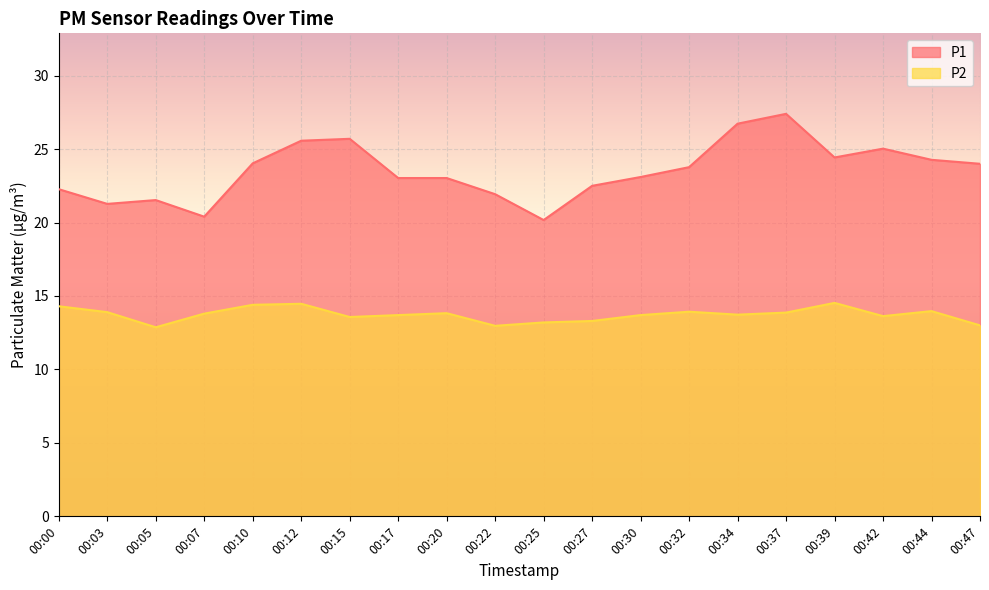

The P2 series shows 8.0 at 00:03. True or false?

False